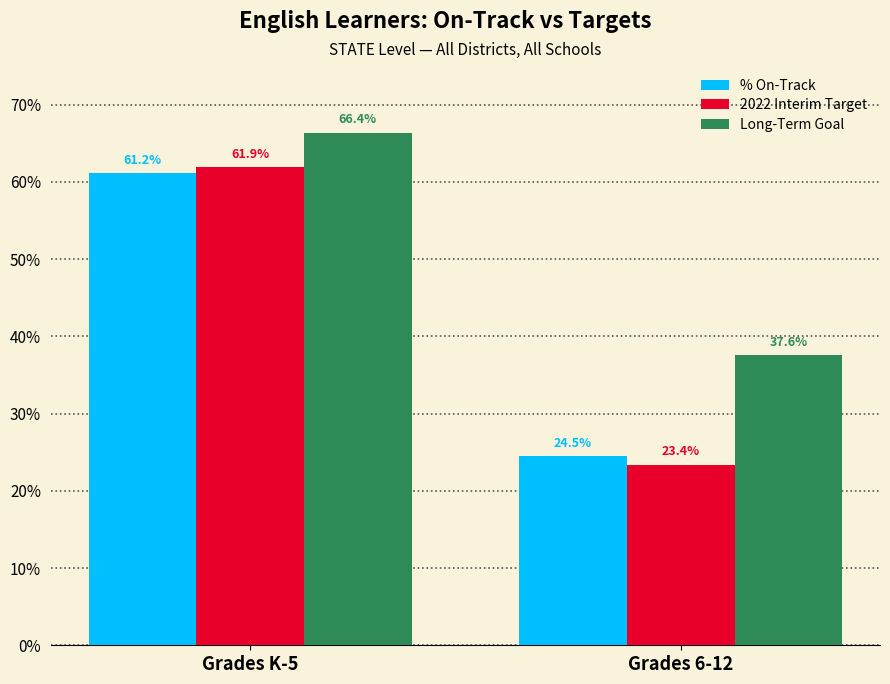

Which series has the largest total across all categories?

Long-Term Goal